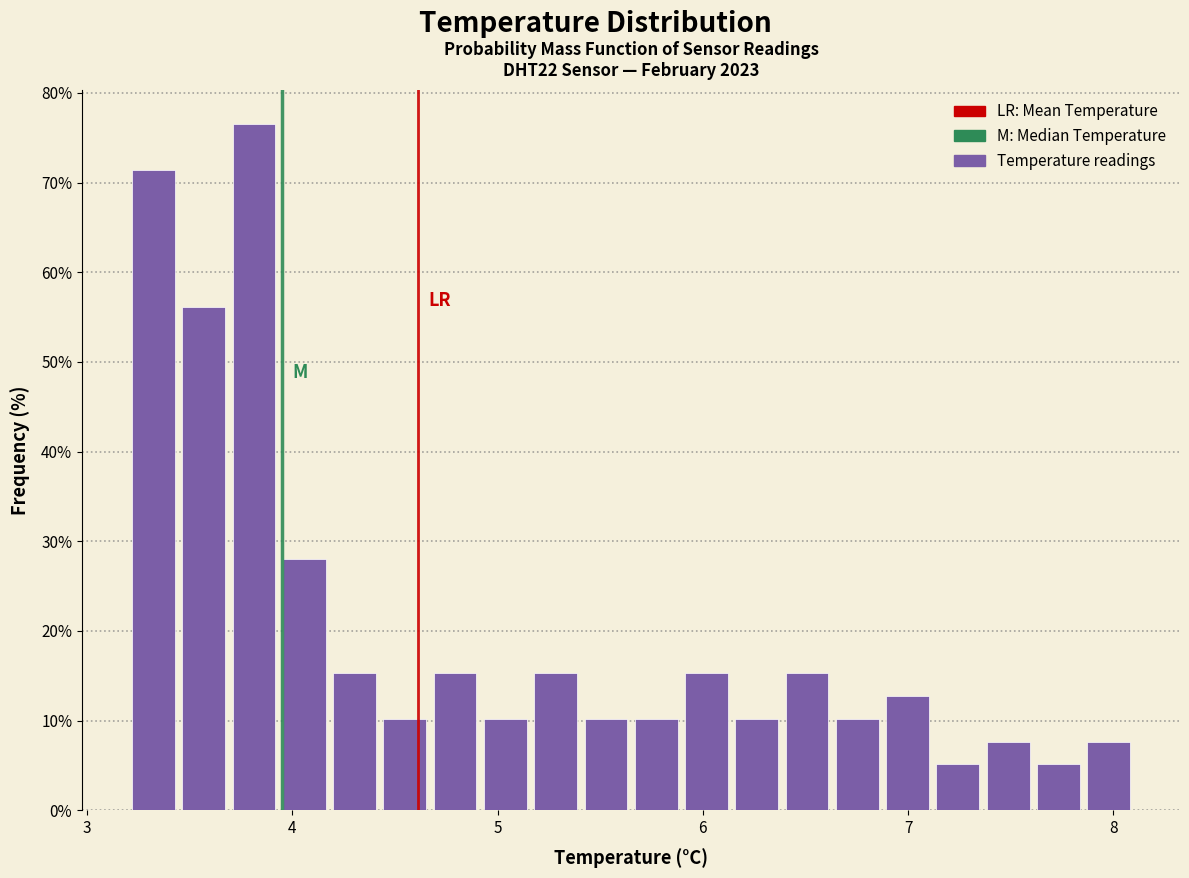

Read against the x-axis, roughly where is the centre of the tallest bar?

3.8